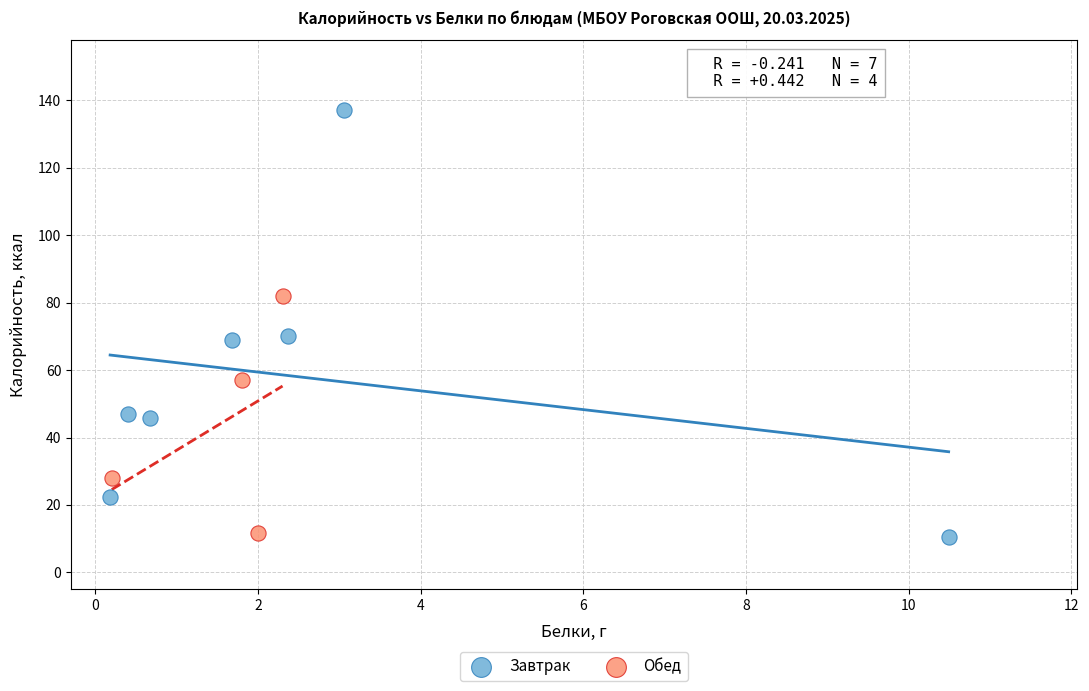

Which series has the widest spread of Y values?

Завтрак